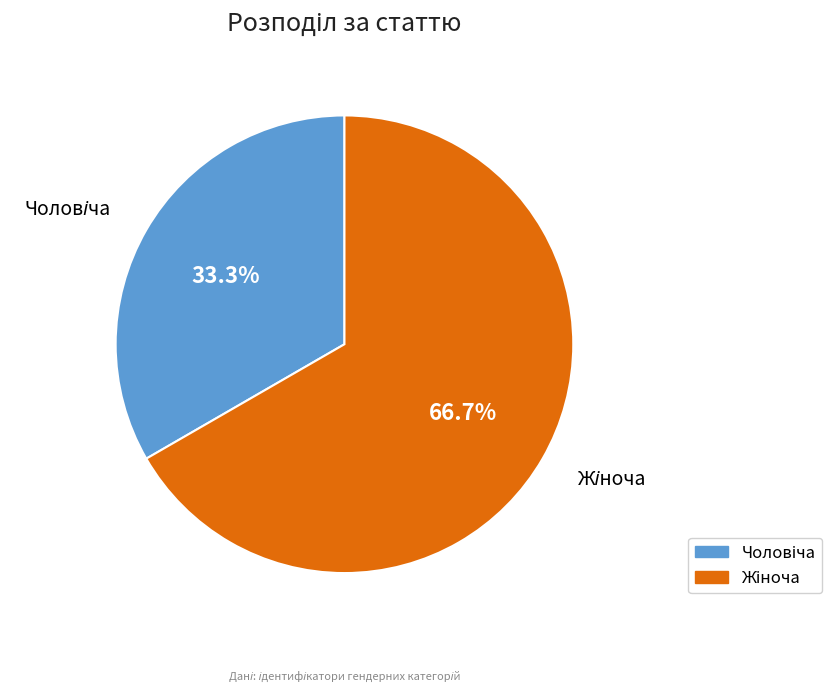

Is there a majority slice in this chart?

Yes